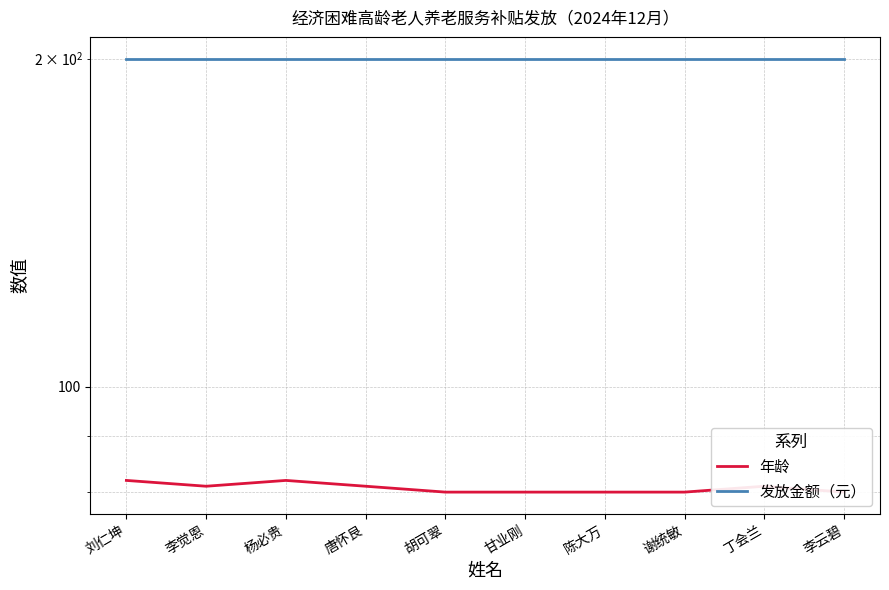

True or false: 发放金额（元） has a value of 93 at 甘业刚.

False